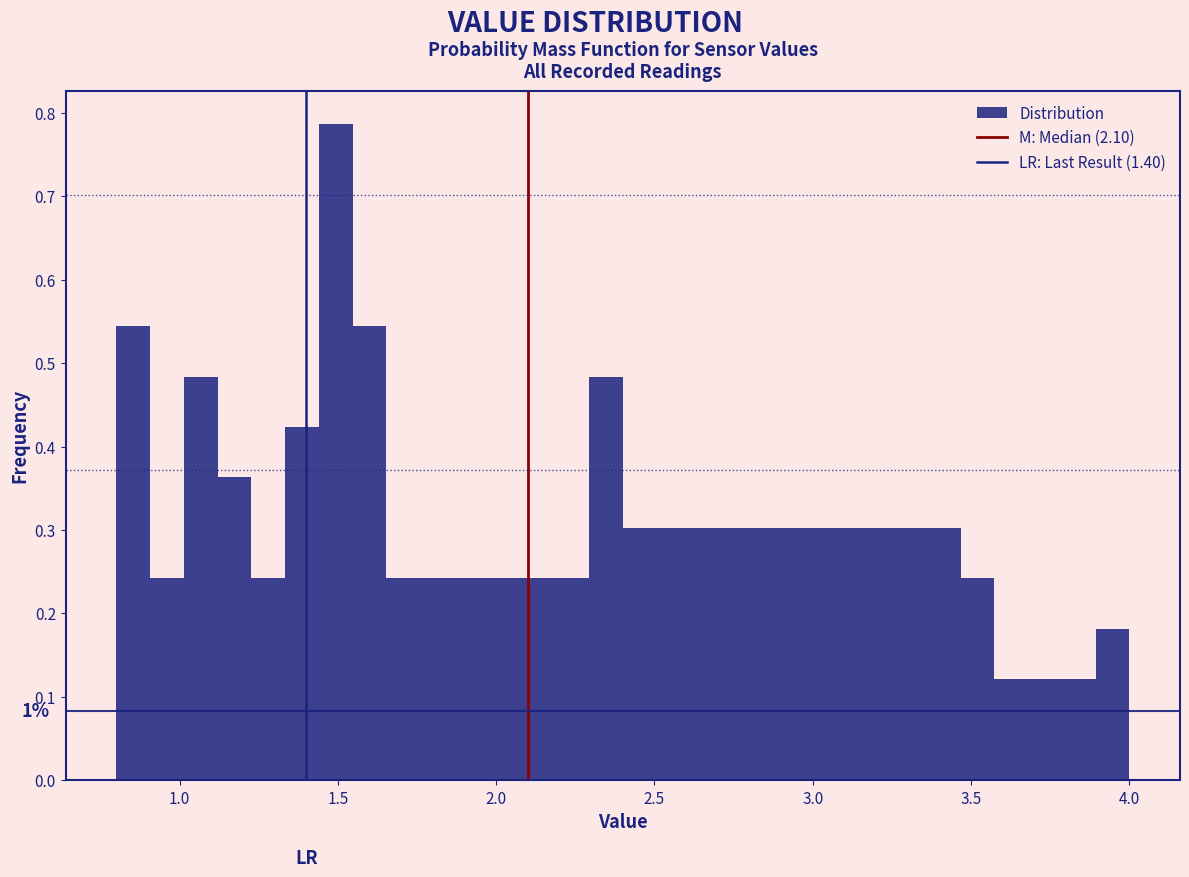

Read against the x-axis, roughly where is the centre of the tallest bar?

1.50